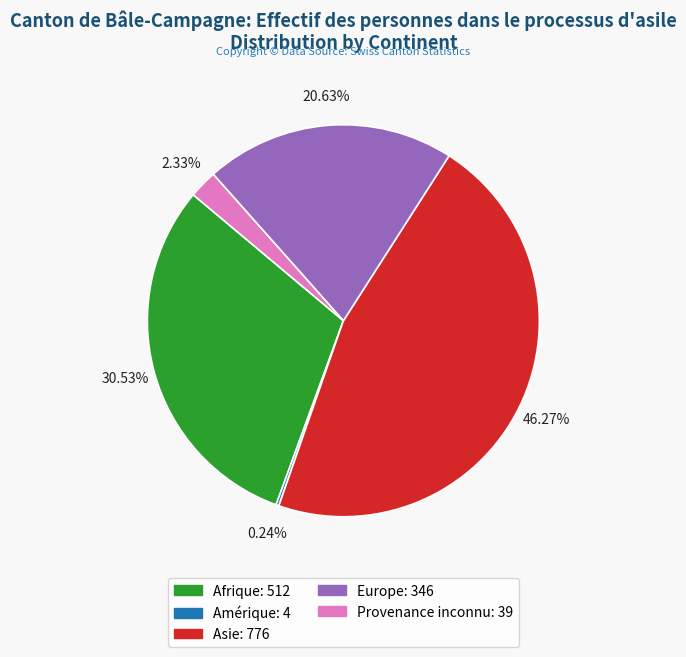

Is there a majority slice in this chart?

No